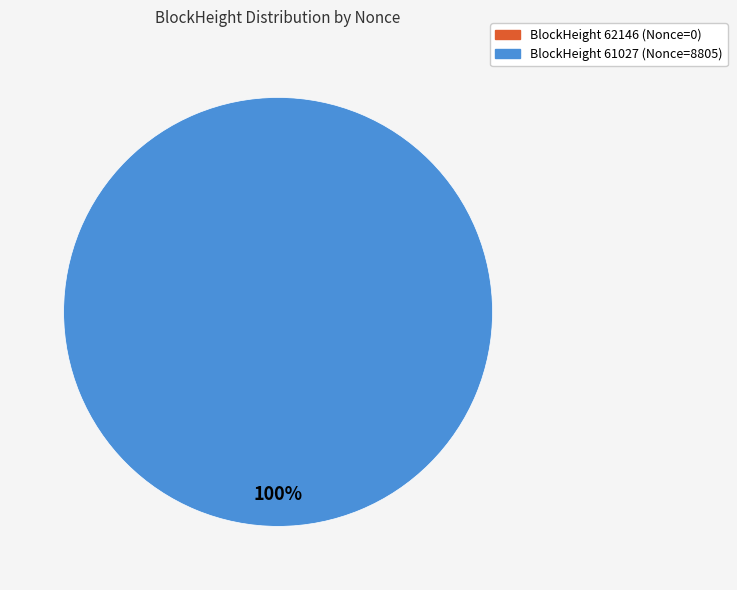

To the nearest percent, what portion does 61027 represent?

100%